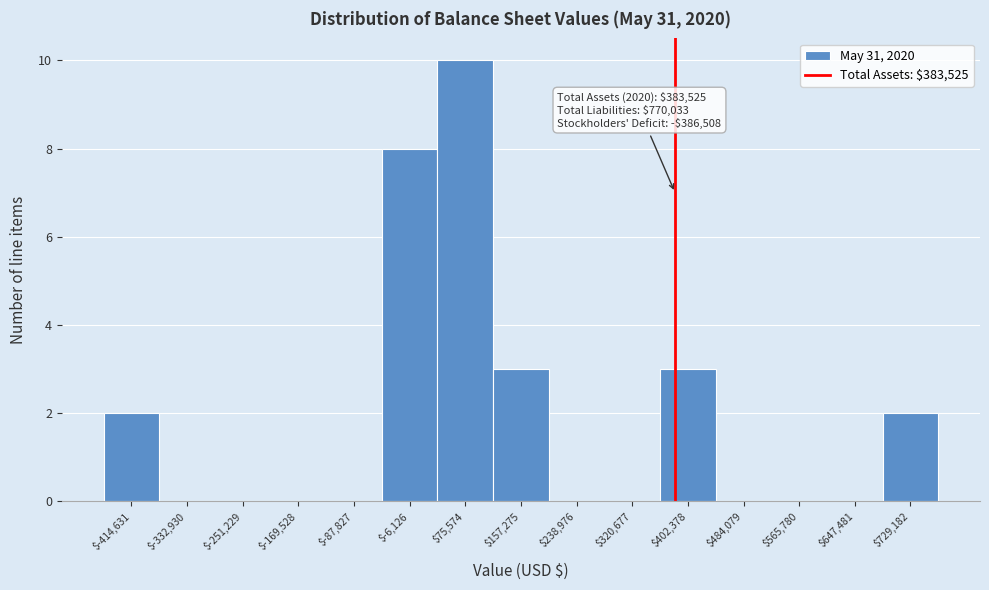

Over which range of the x-axis is the bar tallest?

30000 to 120000